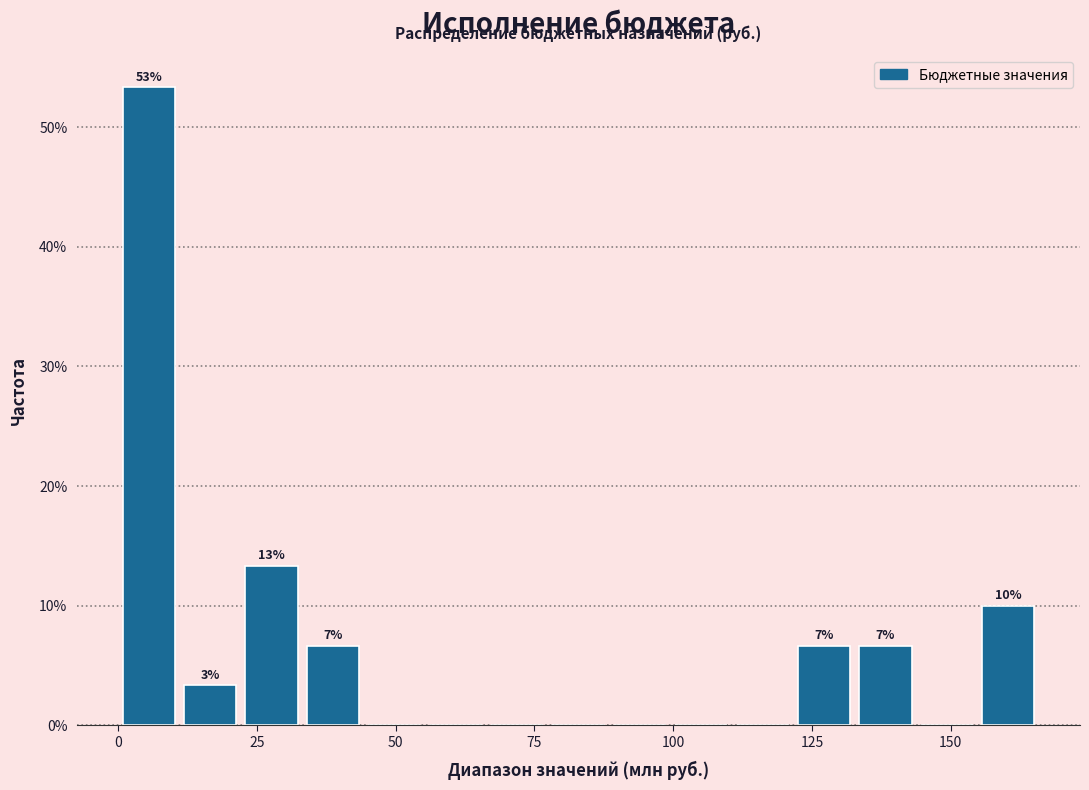

Read against the x-axis, roughly where is the centre of the tallest bar?

5